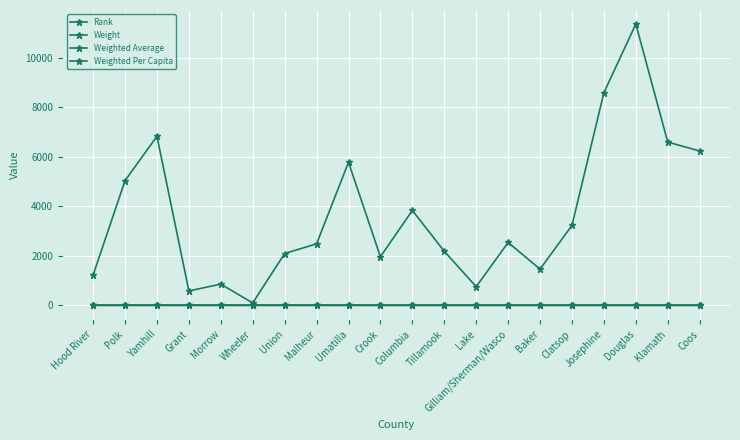

How many lines are shown in the chart?

4